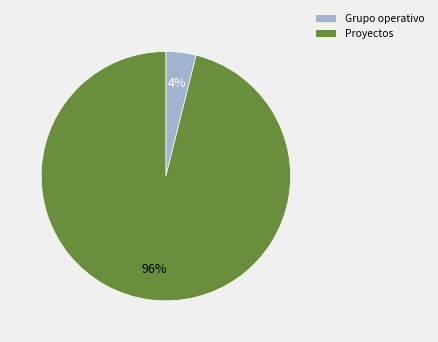

Is there any slice that represents more than half of the pie?

Yes